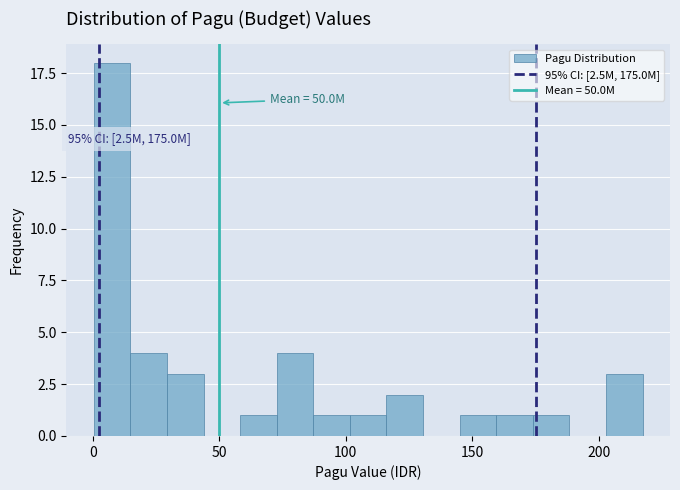

Around what value on the x-axis is the tallest bar? Give the approximate position of its centre, as read against the axis.

10